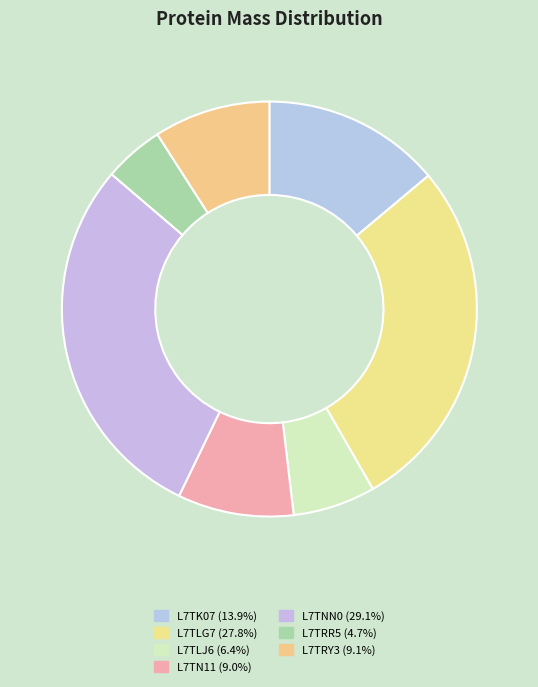

To the nearest percent, what percentage of the pie is L7TN11?

9%